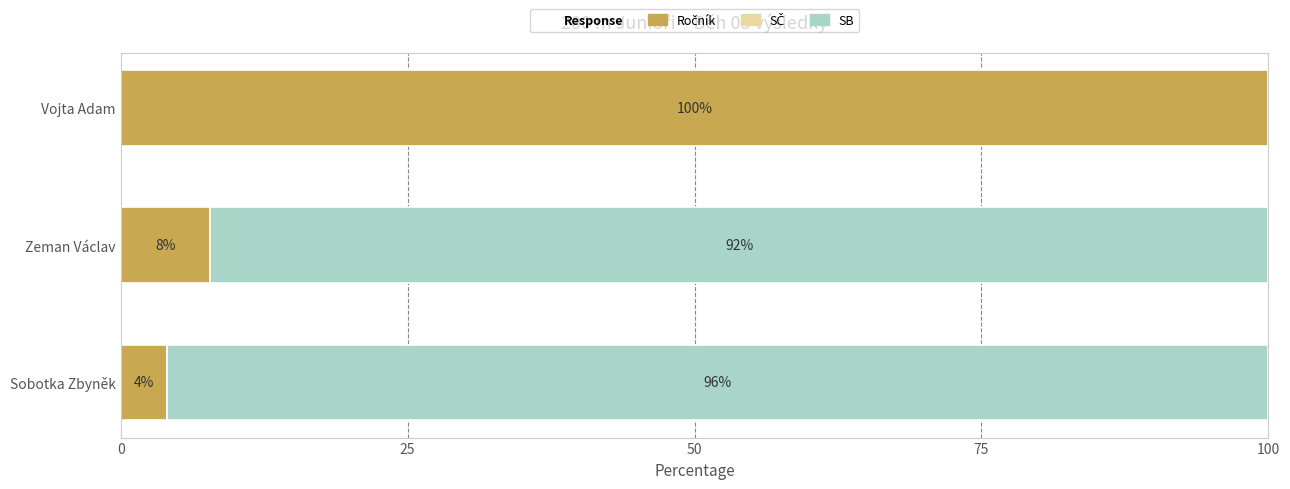

What is the total value across all series at Sobotka Zbyněk?

100.0